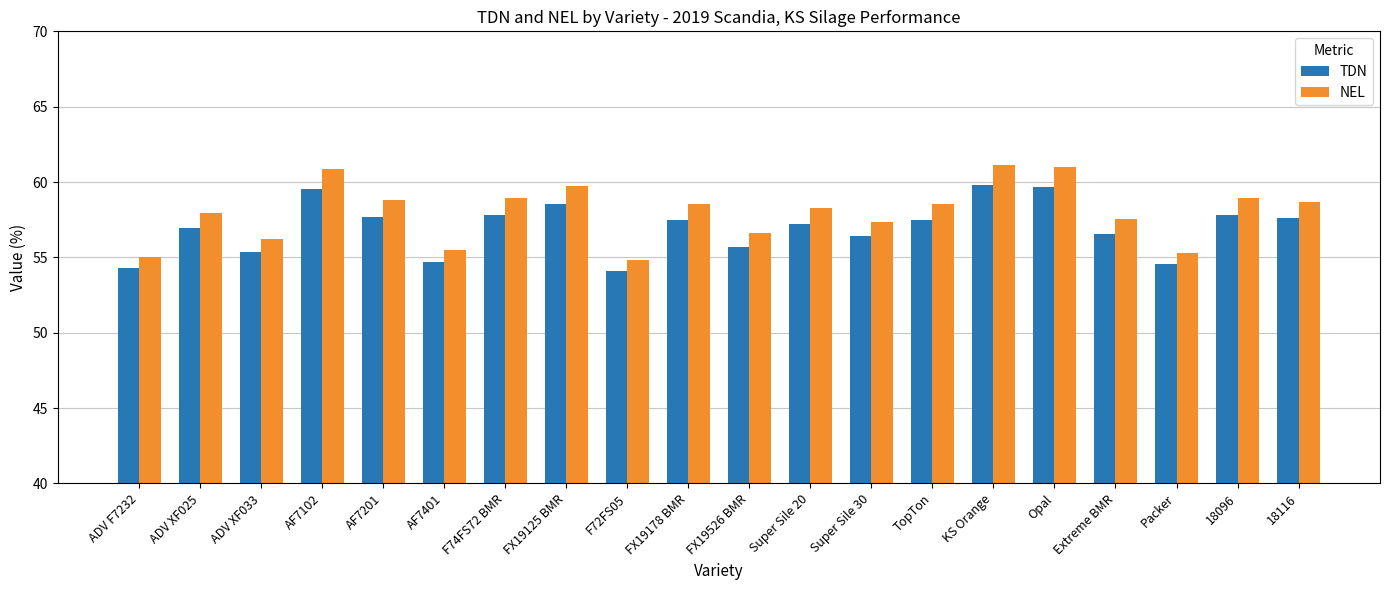

Is the value of TDN at 18096 greater than the value of NEL at FX19526 BMR?

Yes